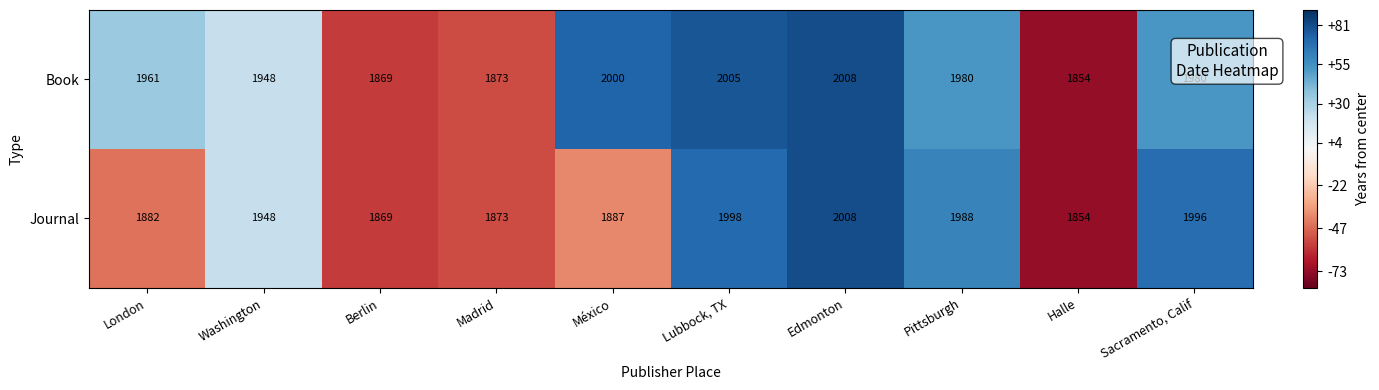

At which label does Book first exceed 1980?

México